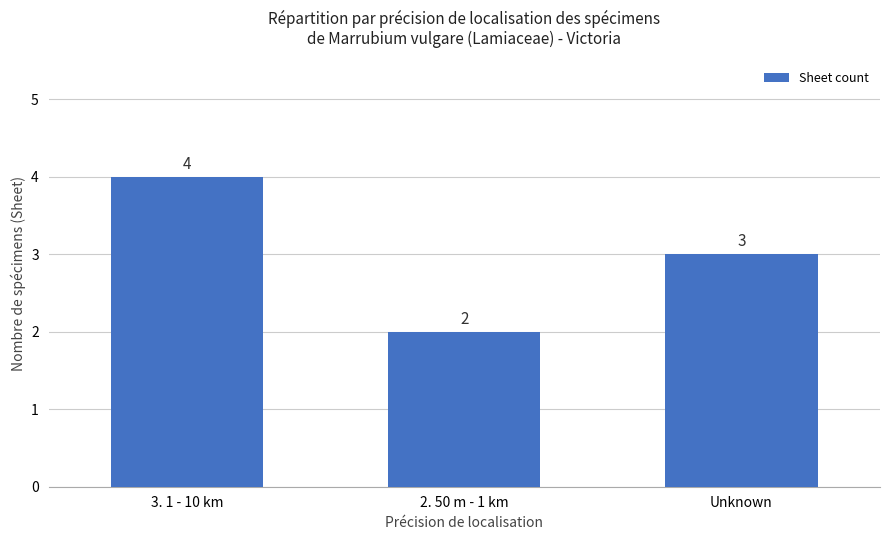

What is the sum of all values?

9